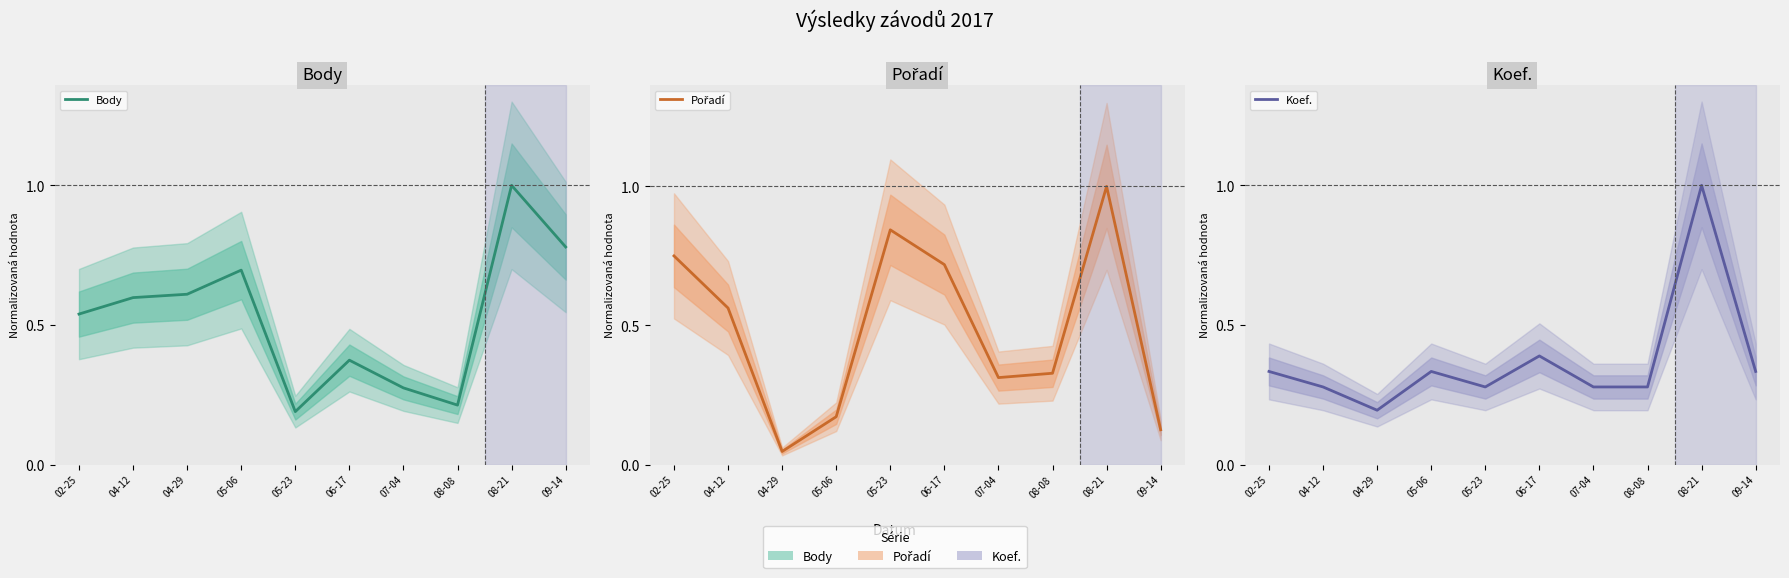

At which label is Pořadí closest to 0?

04-29